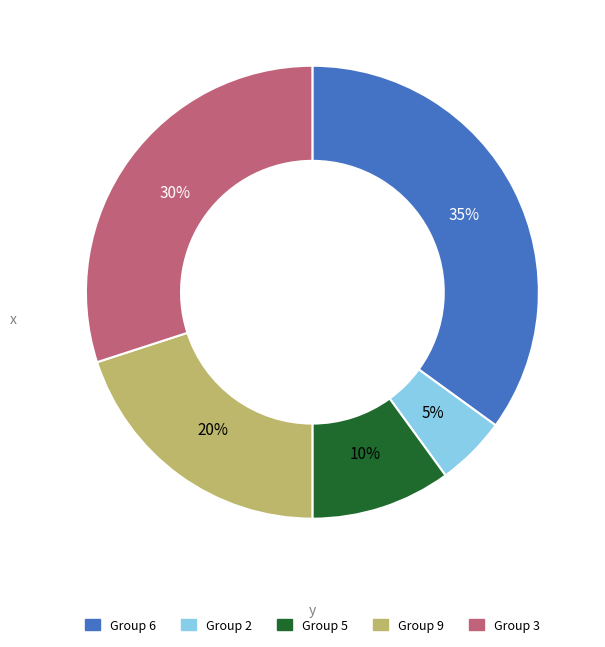

To the nearest percent, what is the difference between the largest and smallest slice percentages?

30%